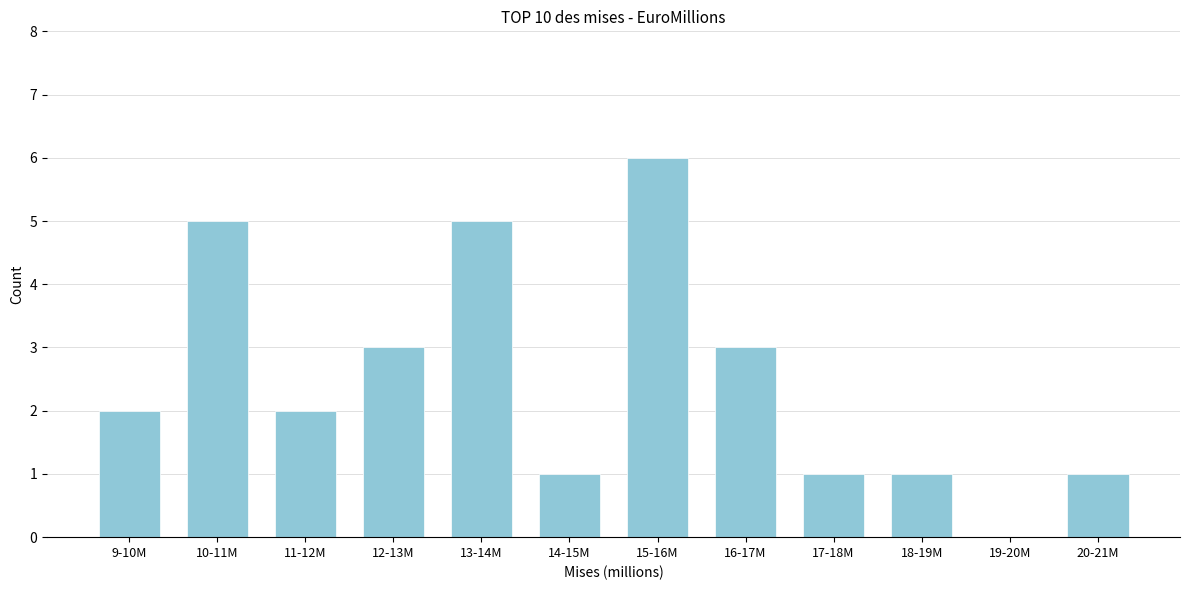

Reading left to right, list all the values displayed in this chart.

9-10M=2	10-11M=5	11-12M=2	12-13M=3	13-14M=5	14-15M=1	15-16M=6	16-17M=3	17-18M=1	18-19M=1	19-20M=0	20-21M=1